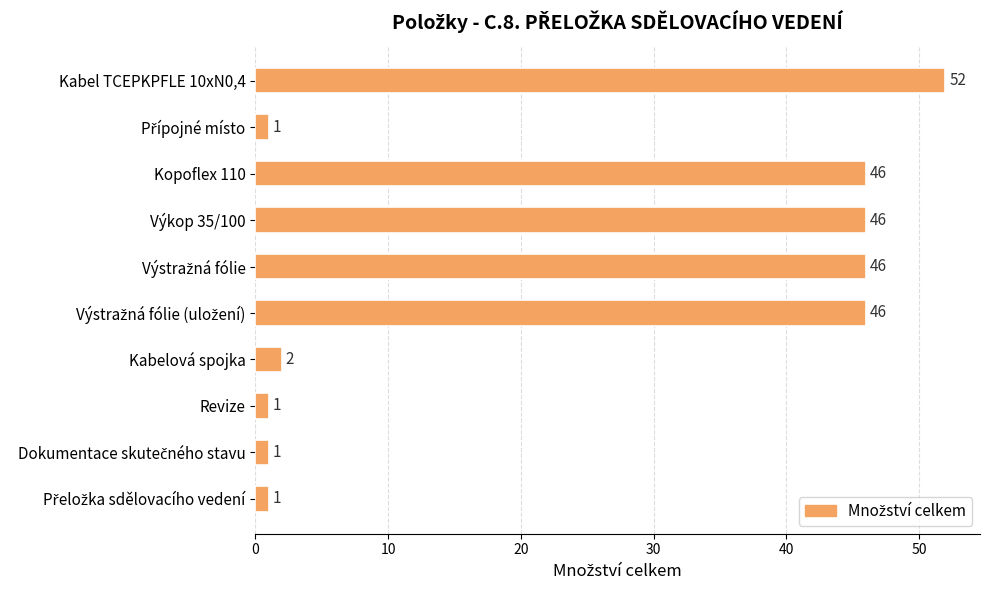

Reading top to bottom, extract all data points from this chart.

52	1	46	46	46	46	2	1	1	1